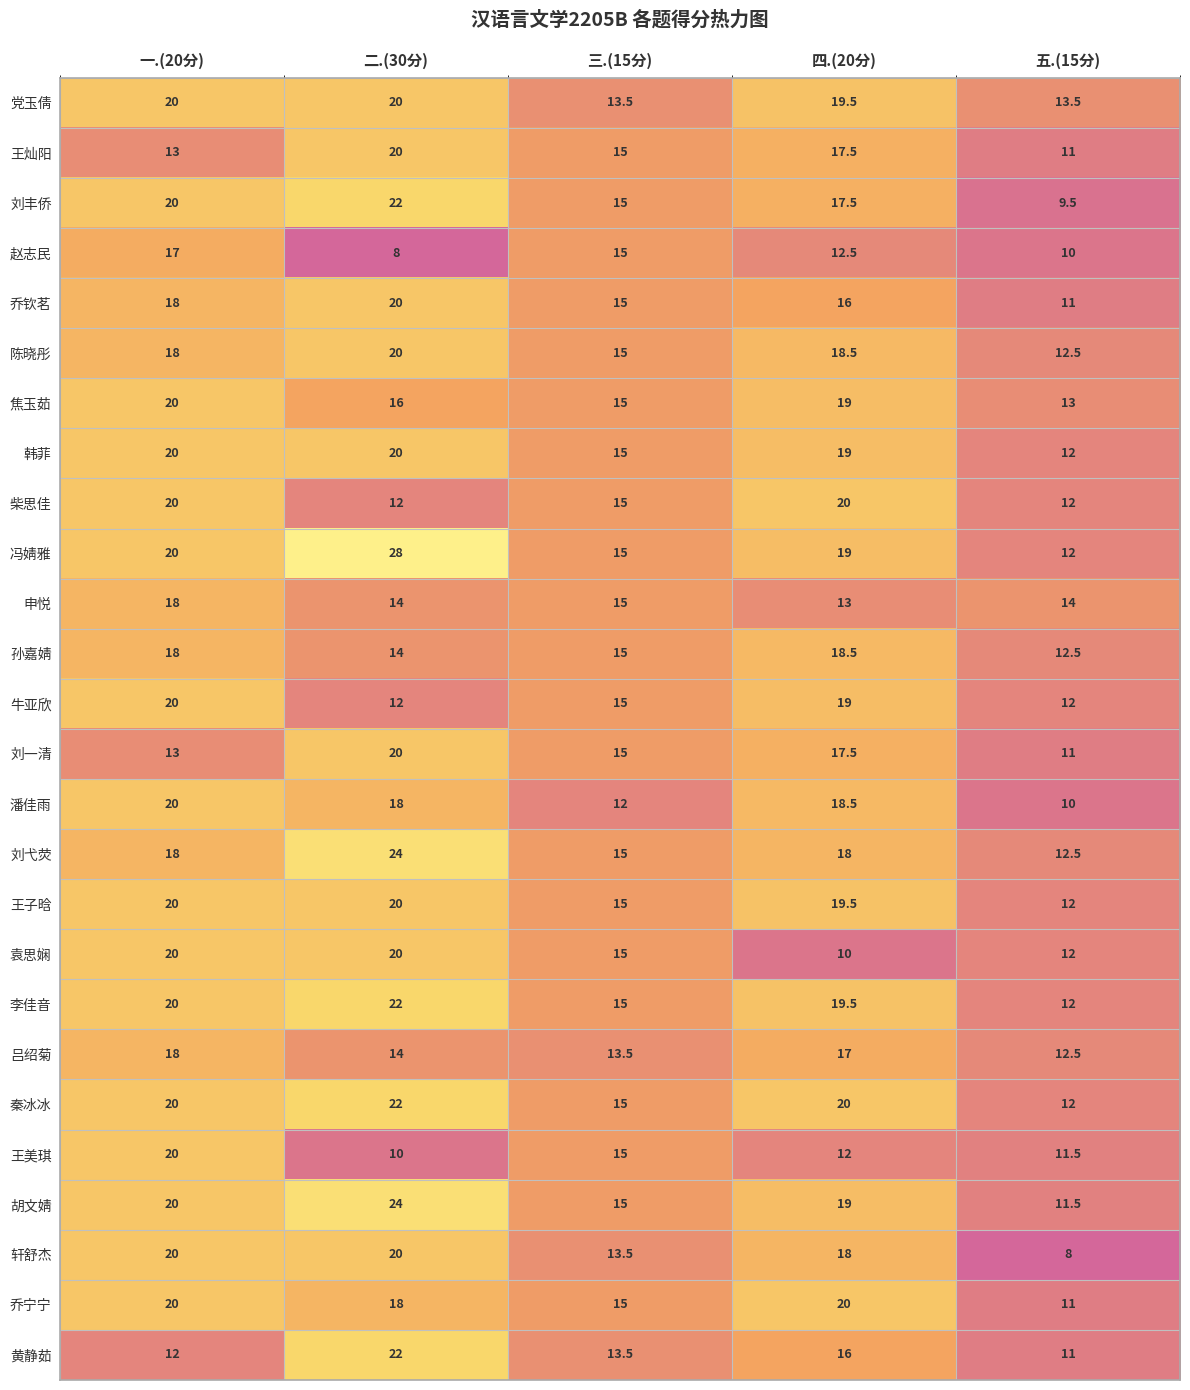

True or false: 胡文婧 has a value of 19.0 at 四.(20分).

True